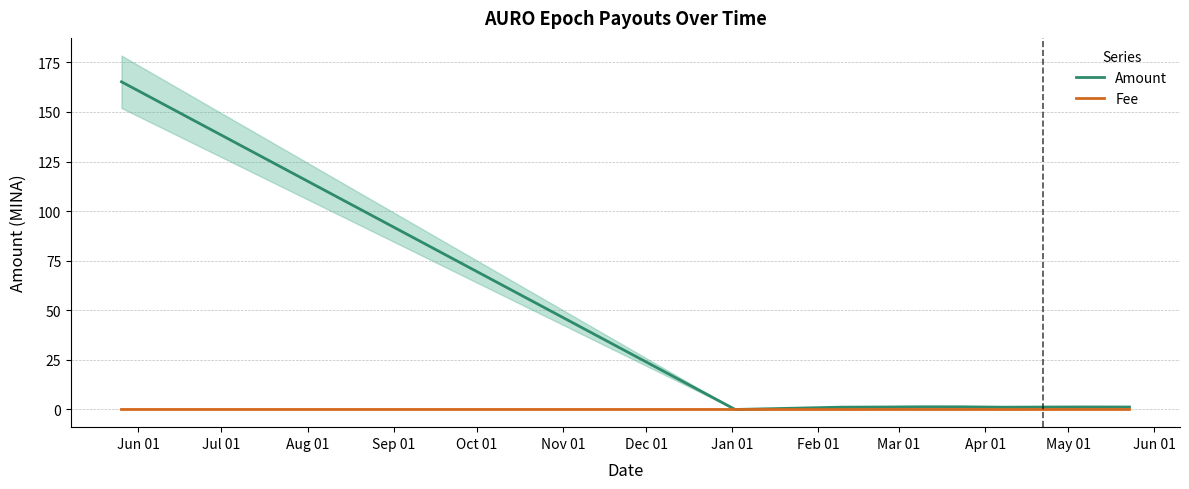

How many lines are shown in the chart?

2